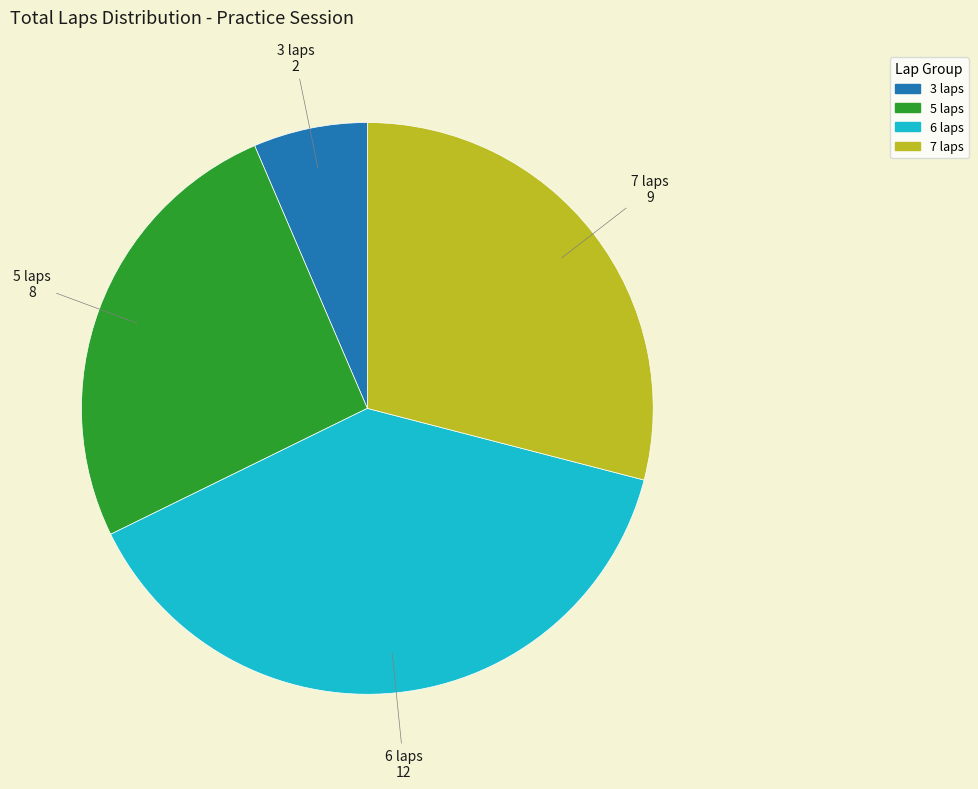

Is there any slice that represents more than half of the pie?

No